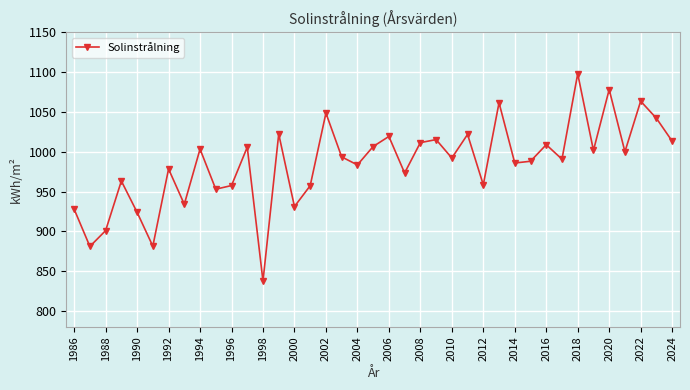

What is the value of the 30th point from the left?

988.0